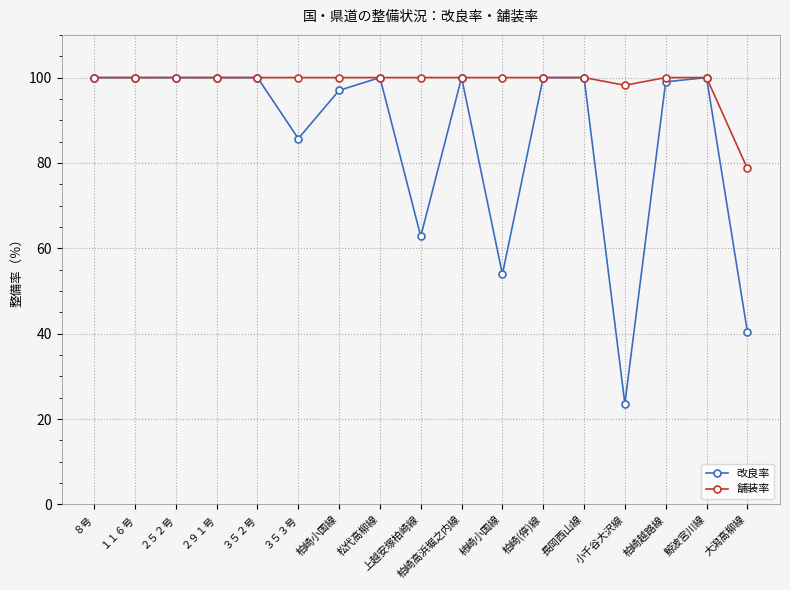

True or false: 改良率 has more than 1 interior local peaks.

True